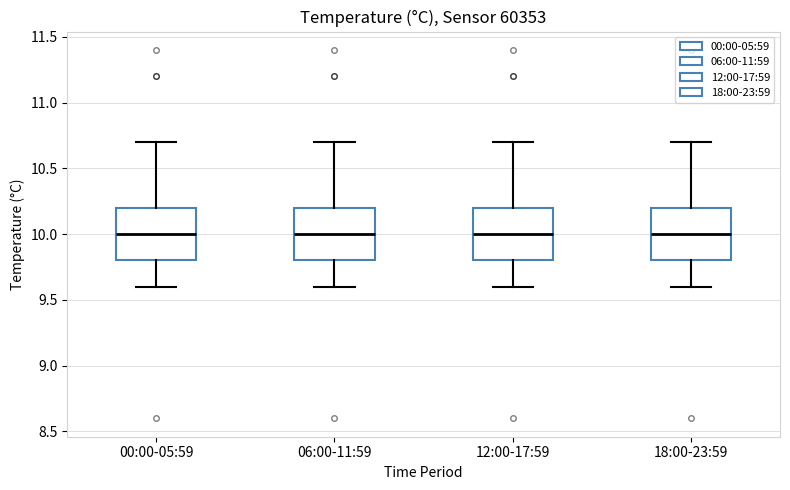

Reading left to right, read every box against the y-axis: the position of its median line, the range the box covers, and the ends of its whiskers. The values are not printed on the chart, so give them approximately, as read against the axis.

00:00-05:59: median 10.0, box 9.8 to 10.2, whiskers 9.6 to 10.7
06:00-11:59: median 10.0, box 9.8 to 10.2, whiskers 9.6 to 10.7
12:00-17:59: median 10.0, box 9.8 to 10.2, whiskers 9.6 to 10.7
18:00-23:59: median 10.0, box 9.8 to 10.2, whiskers 9.6 to 10.7